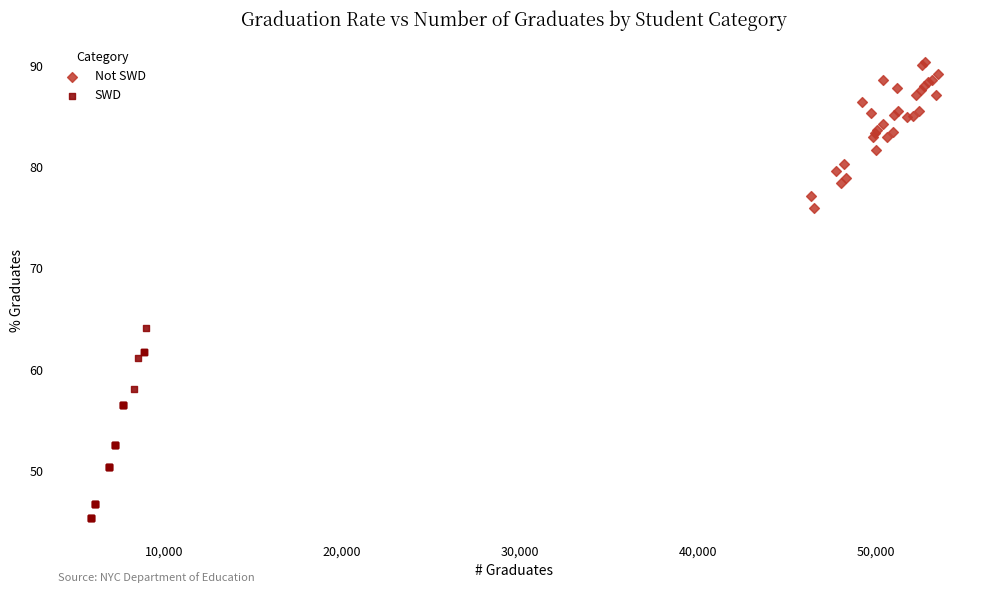

What are all the series names shown in the legend?

Not SWD, SWD